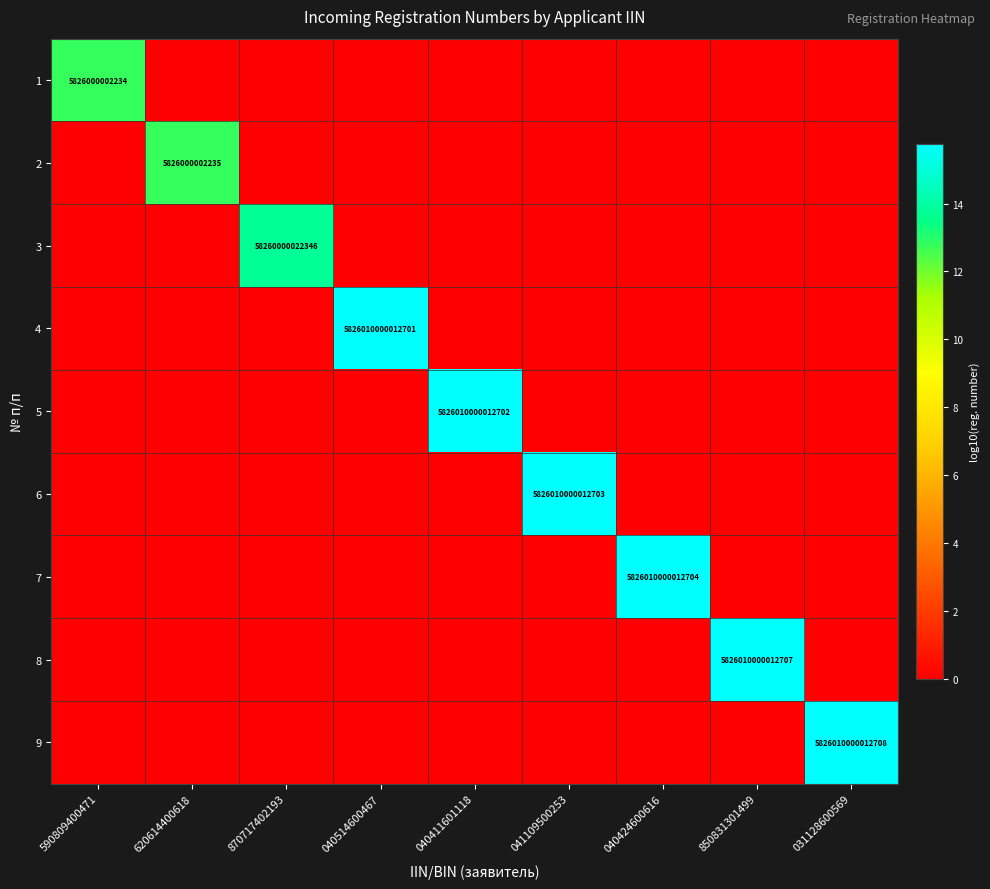

True or false: 3 has a value of 58260000022346 at 870717402193.

True